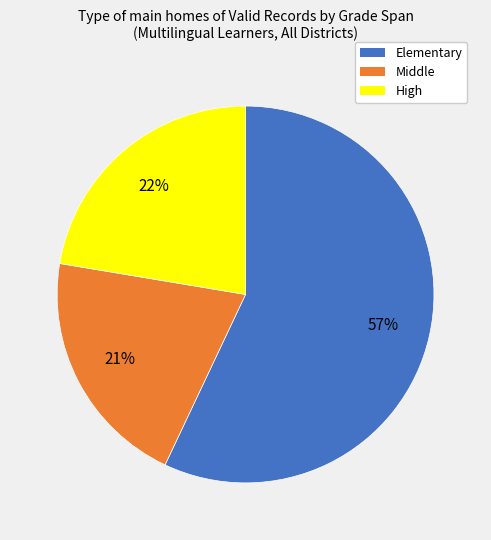

To the nearest percent, what portion does High represent?

22%